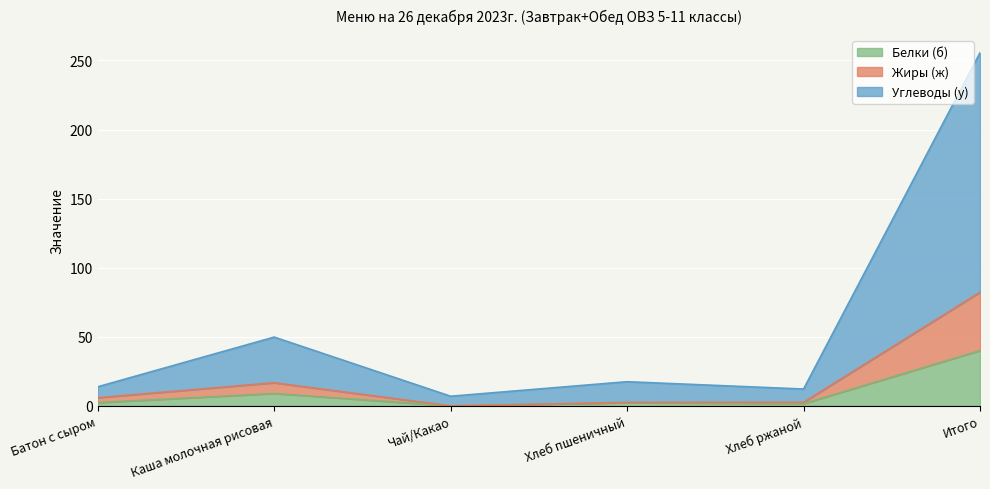

Is it true that Углеводы (у) equals 26.3 at Хлеб пшеничный?

False